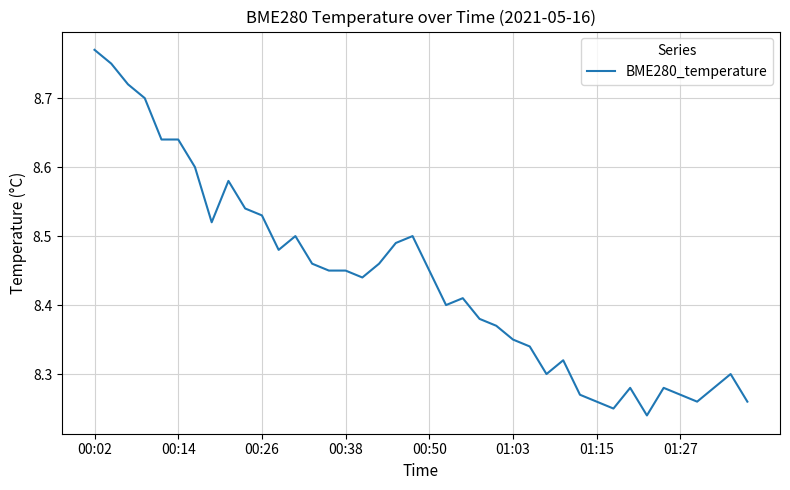

How many series are shown in this chart?

1